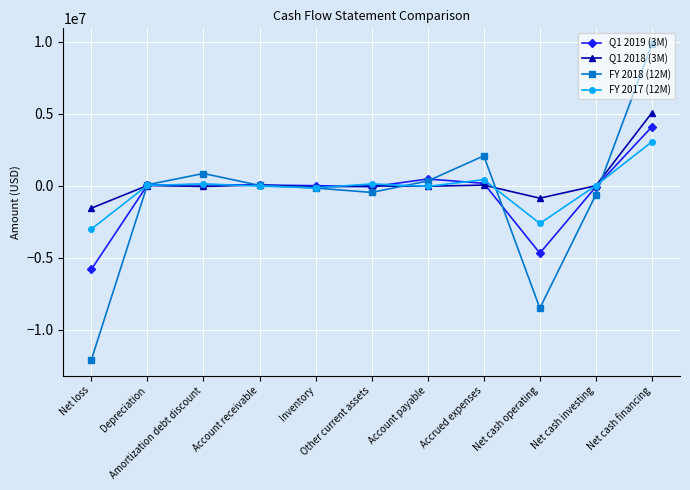

In Q1 2018 (3M), how many points are higher than both neighbors (excluding endpoints)?

4